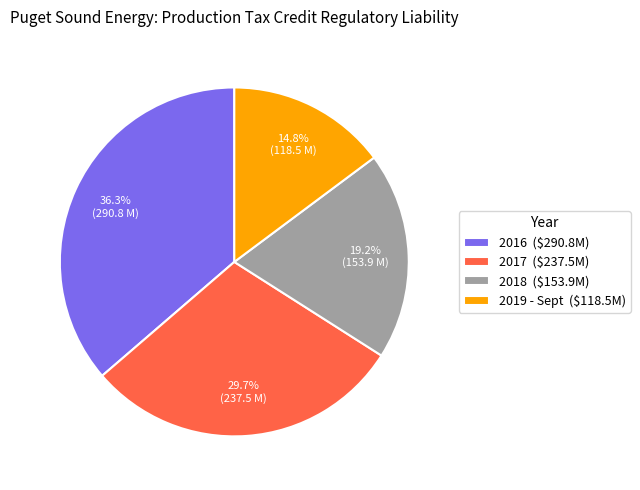

Count the number of slices in the pie.

4